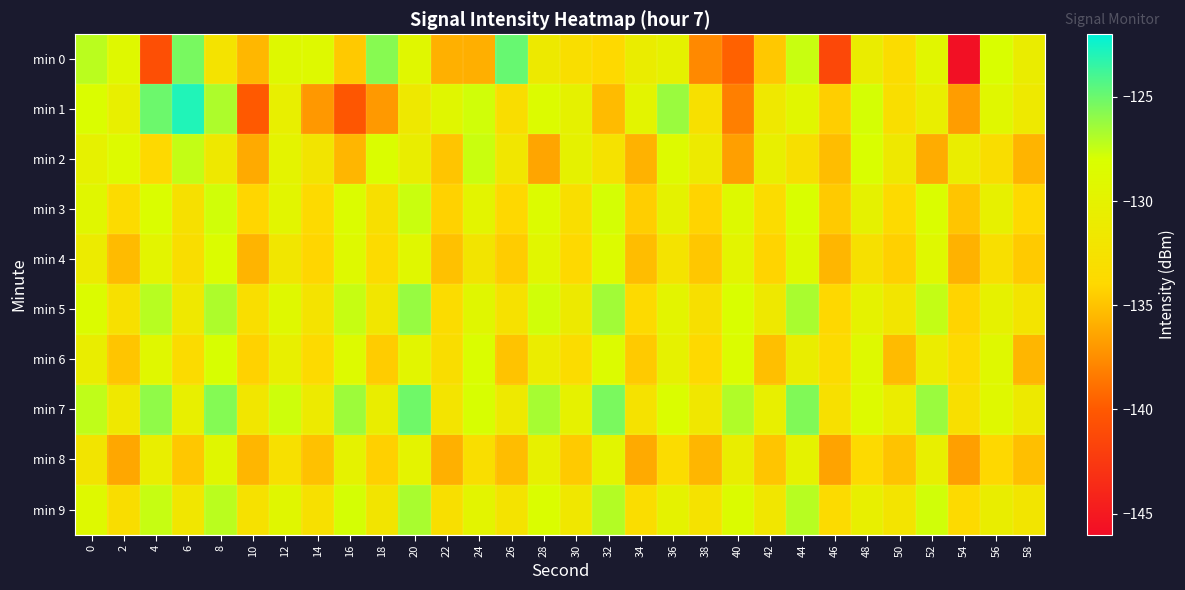

Rank the series at 58 from highest to lowest value.

min 0, min 7, min 1, min 9, min 5, min 3, min 4, min 8, min 6, min 2